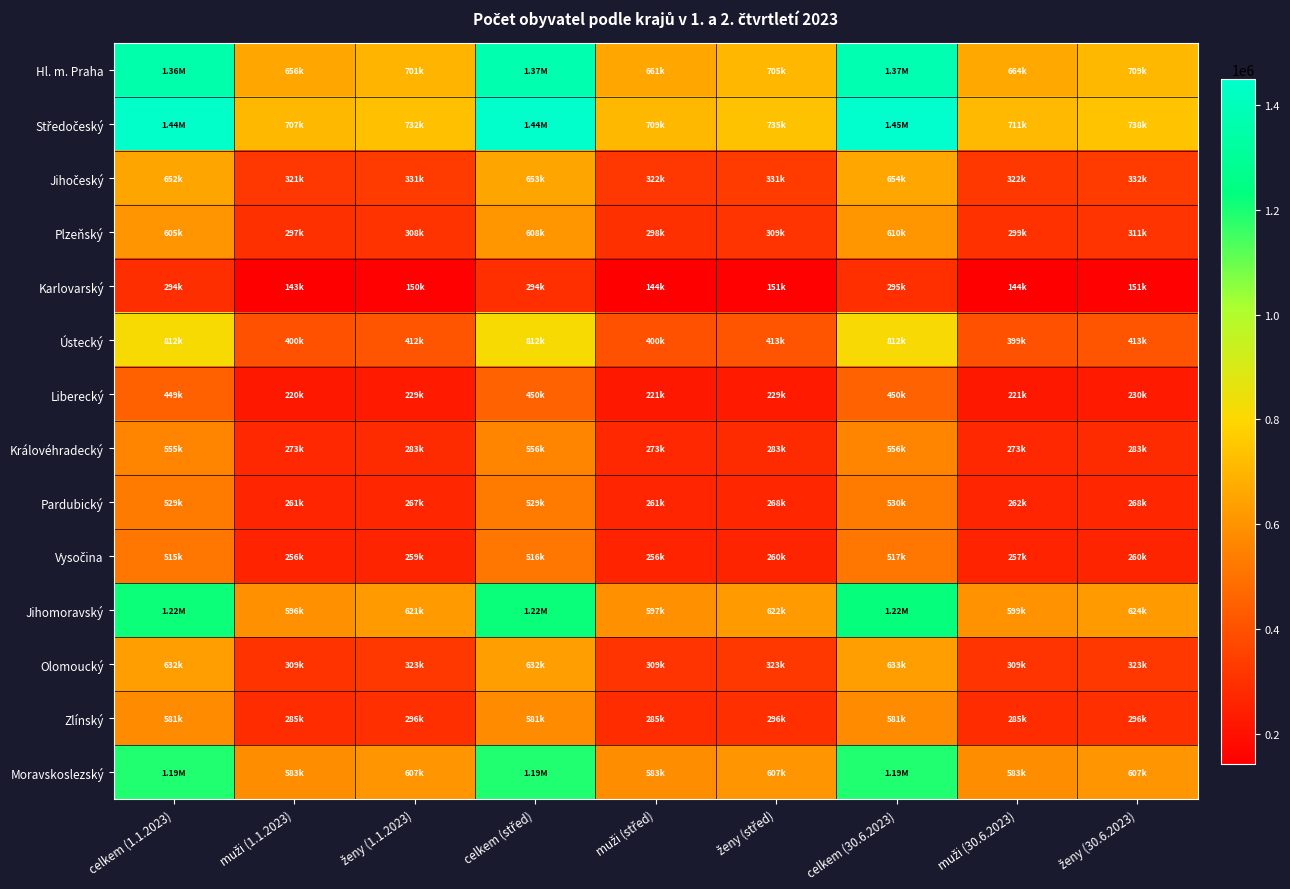

At which category is the sum across all series the highest?

celkem (30.6.2023)